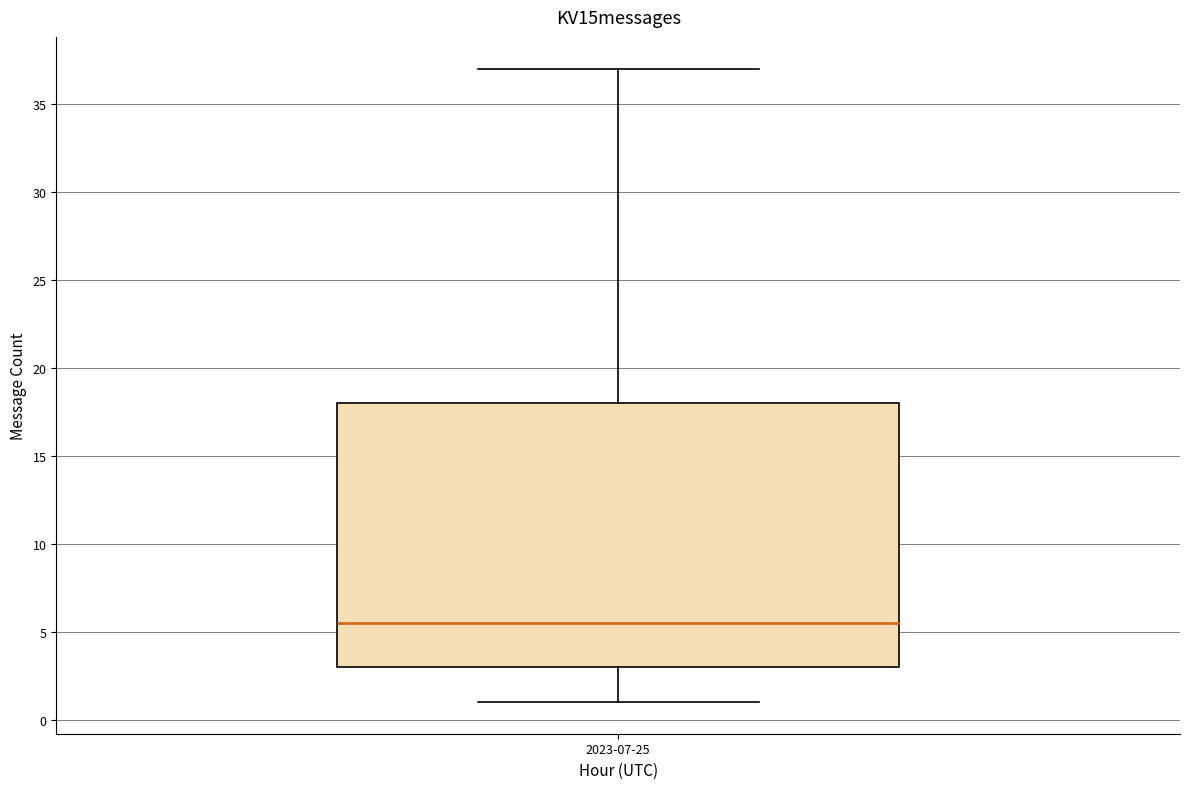

Where is the upper edge of the box for 2023-07-25 on the y-axis? The values are not printed on the chart, so give them approximately, as read against the axis.

18.0